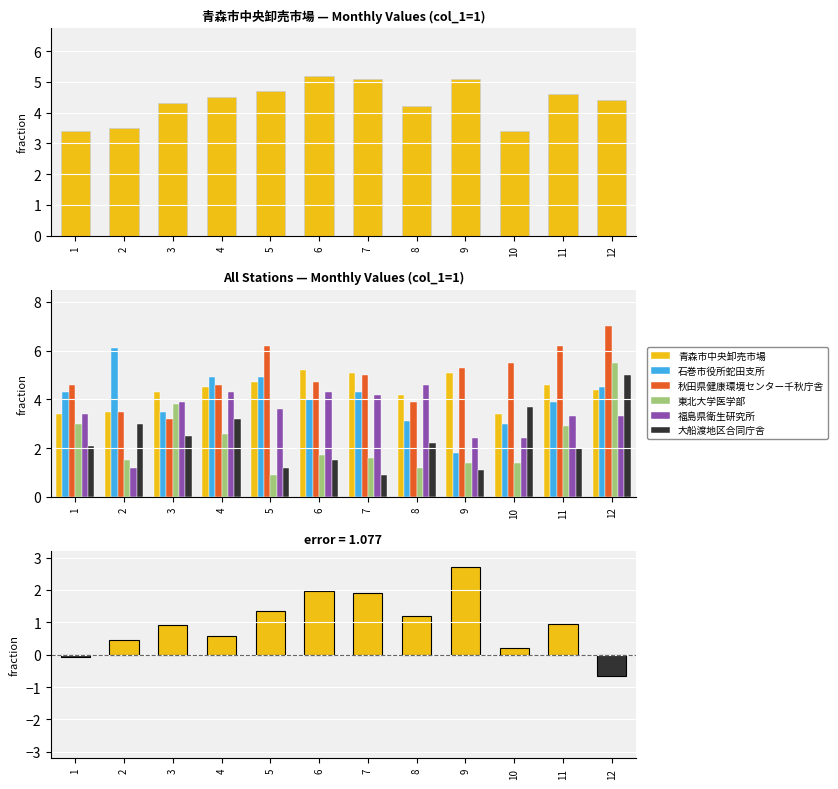

List the labels in order of 秋田県健康環境センター千秋庁舎 value, largest first.

12, 5, 11, 10, 9, 7, 6, 1, 4, 8, 2, 3